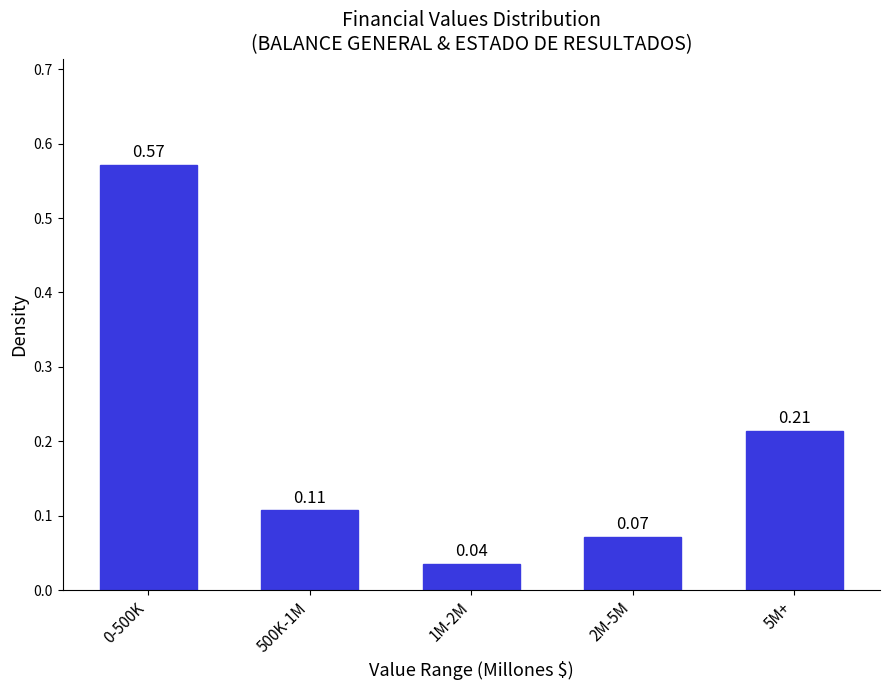

What is the sum of all values?

1.0